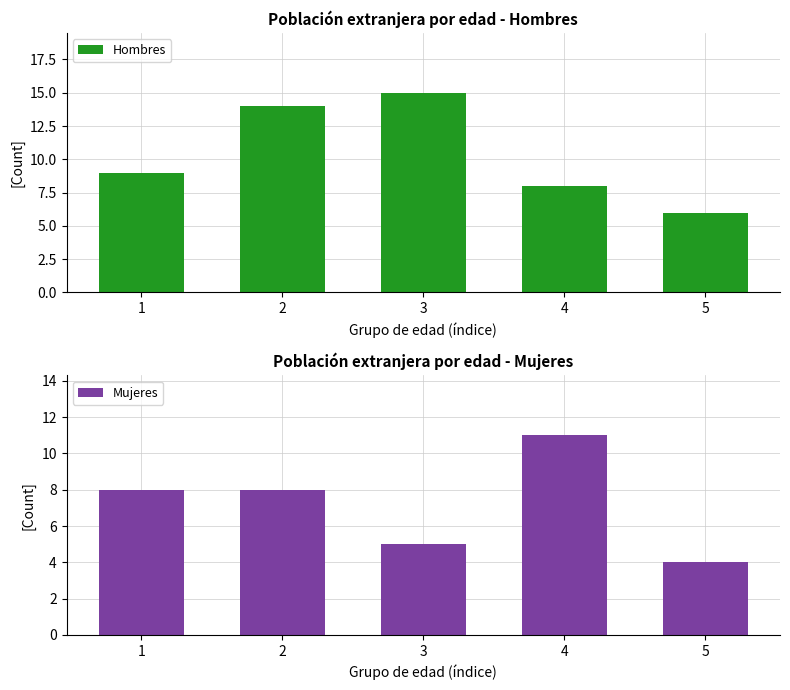

True or false: Mujeres has a value of 11 at 4.

True